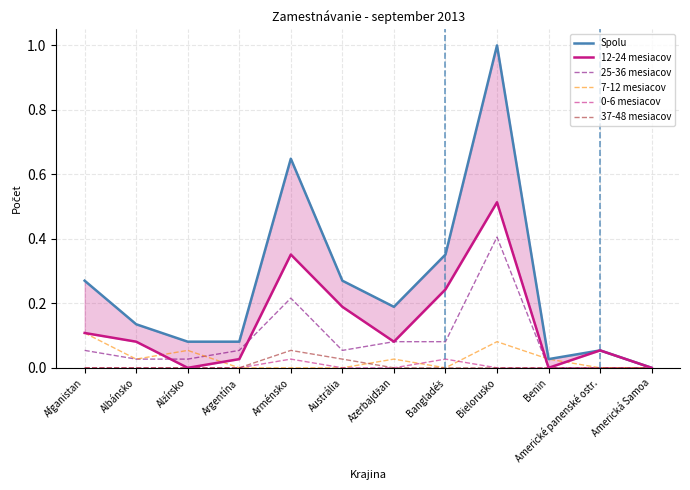

What is the maximum value shown in the chart?

1.0